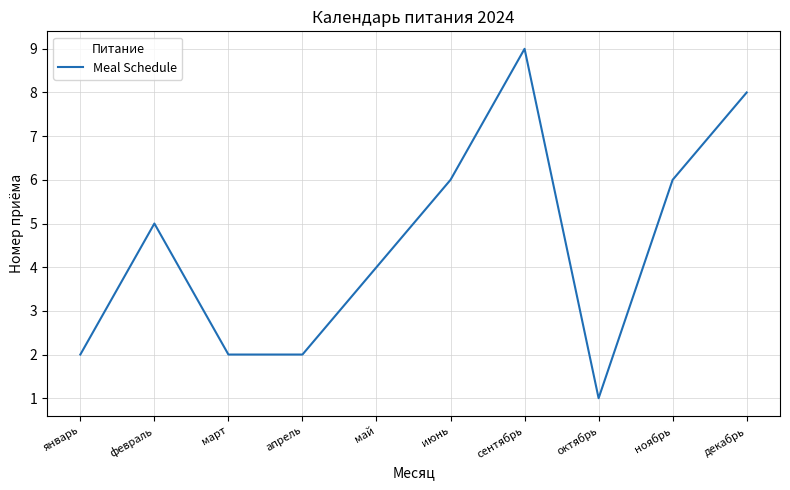

What is the ratio of the value at октябрь to the value at март?

0.5